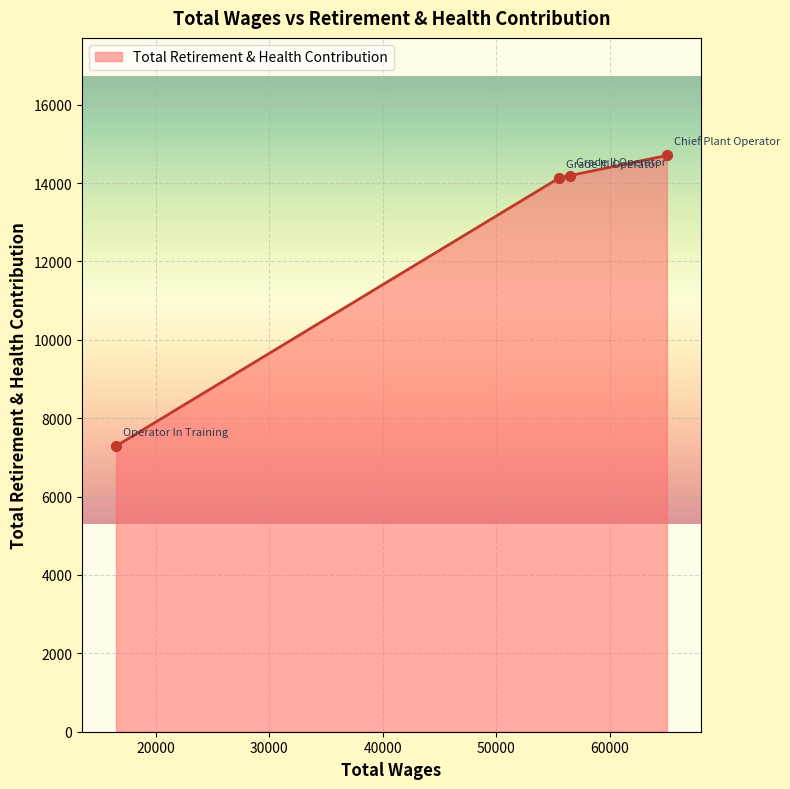

What is the greatest value displayed?

14703